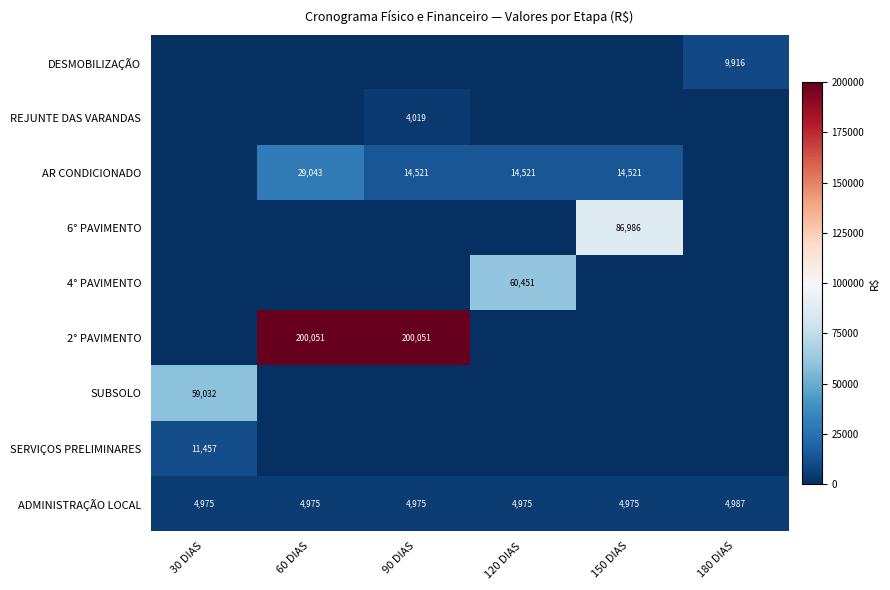

Is it true that AR CONDICIONADO equals 7981.8 at 60 DIAS?

False